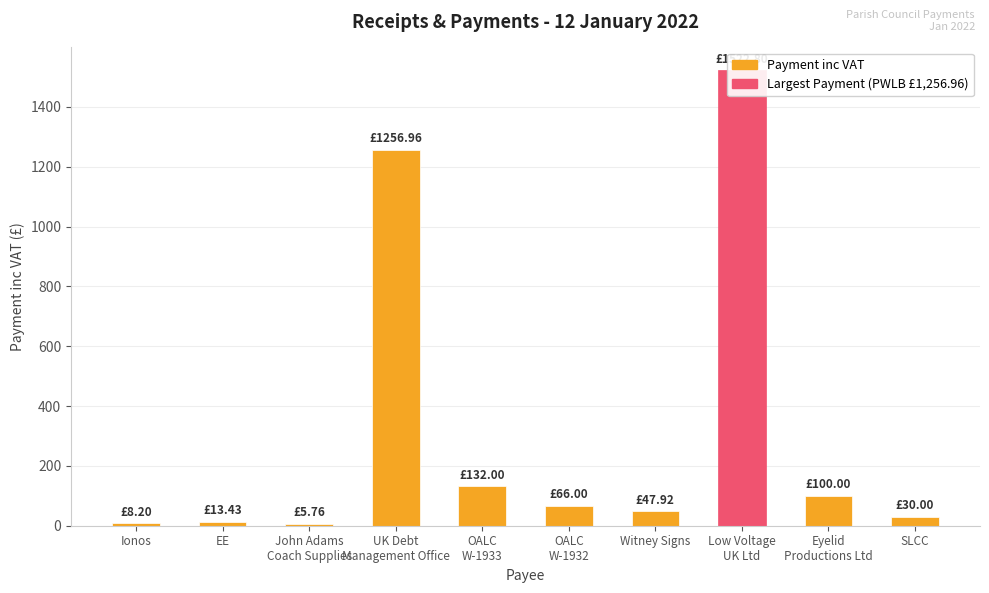

What is the change in value from Witney Signs to Eyelid
Productions Ltd?

+52.1